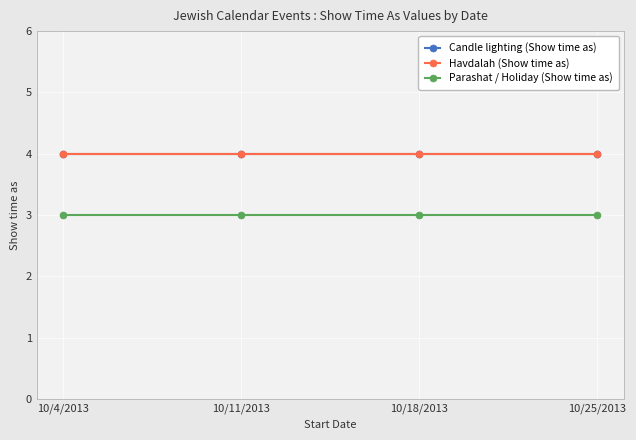

Is this an area chart (filled region under the line)?

No